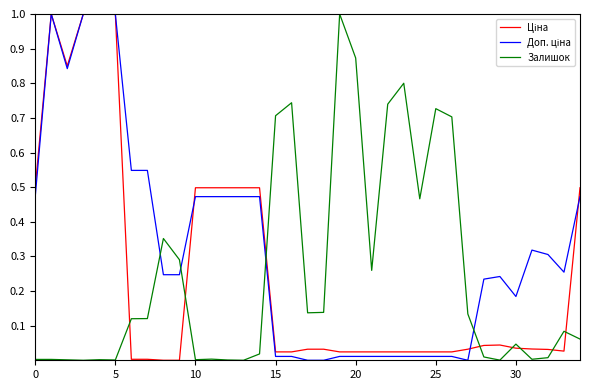

What is the value of the Ціна point at the 5th from the left?

1.0